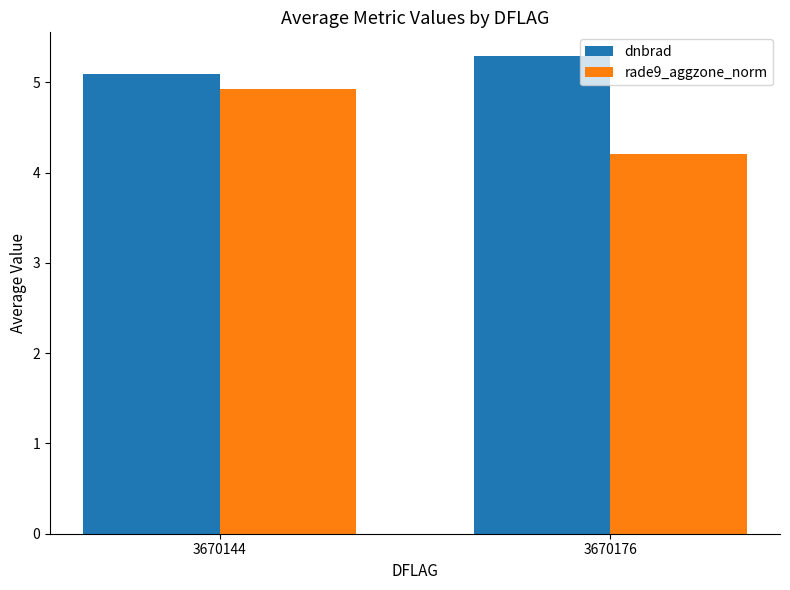

What is the value of the dnbrad bar at the 2nd from the left?

5.3